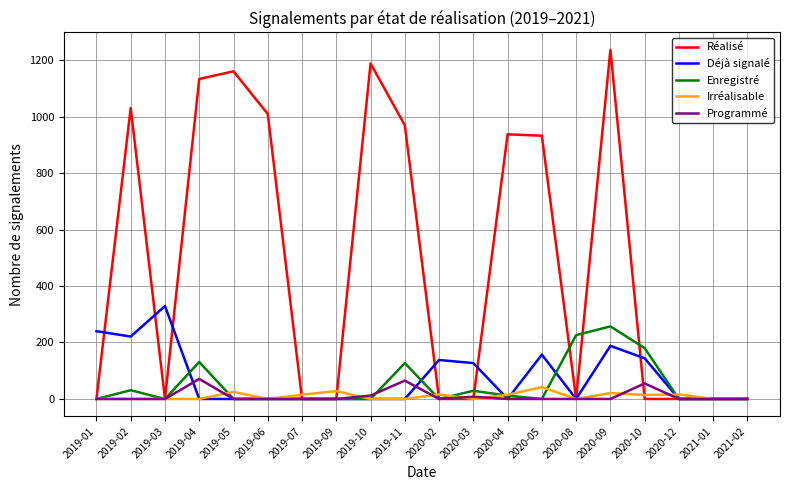

What is the difference between the second highest and minimum values in the Enregistré series?

226